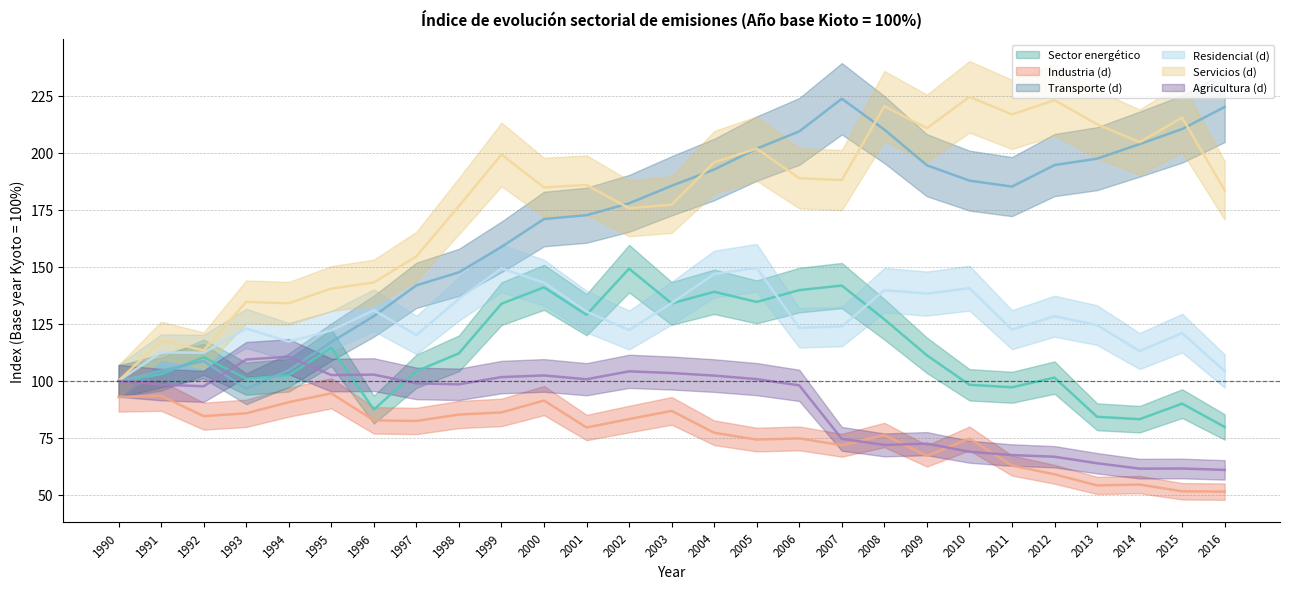

Reading left to right, extract all data points from this chart.

Sector energético: 100.0	102.9	110.3	101.0	102.5	114.5	87.4	104.2	112.1	133.8	141.0	129.0	149.2	133.9	139.0	134.6	139.8	141.8	127.0	111.2	98.3	97.2	101.4	84.2	83.2	90.0	79.8
Industria (d): 93.0	93.4	84.5	85.8	90.6	94.5	82.7	82.4	85.2	86.2	91.3	79.5	83.2	86.8	77.2	74.2	74.8	71.8	76.3	67.1	74.7	62.8	59.0	54.1	54.5	51.6	51.4
Transporte (d): 99.8	104.4	108.7	96.5	104.6	117.0	128.3	141.9	147.6	158.7	170.9	172.6	177.8	185.5	192.6	201.8	209.3	223.7	210.1	194.5	187.8	185.1	194.6	197.4	203.8	210.4	220.1
Residencial (d): 100.0	112.5	112.3	123.0	117.2	122.1	130.9	120.1	135.9	149.3	143.1	130.3	122.3	134.1	146.8	149.5	123.3	123.8	139.7	138.3	140.6	122.4	128.3	124.4	113.0	120.9	104.3
Servicios (d): 100.0	117.7	113.3	134.6	134.0	140.4	143.1	154.5	176.6	199.2	184.8	185.8	175.6	177.2	195.8	201.8	188.8	188.0	220.4	210.7	224.5	216.8	223.0	212.5	204.6	215.4	183.5
Agricultura (d): 100.0	98.3	97.6	109.4	110.6	102.5	102.7	98.9	98.5	101.6	102.4	100.7	104.2	103.4	102.3	100.7	98.0	74.6	71.9	72.5	68.9	67.5	66.7	63.9	61.5	61.6	61.0